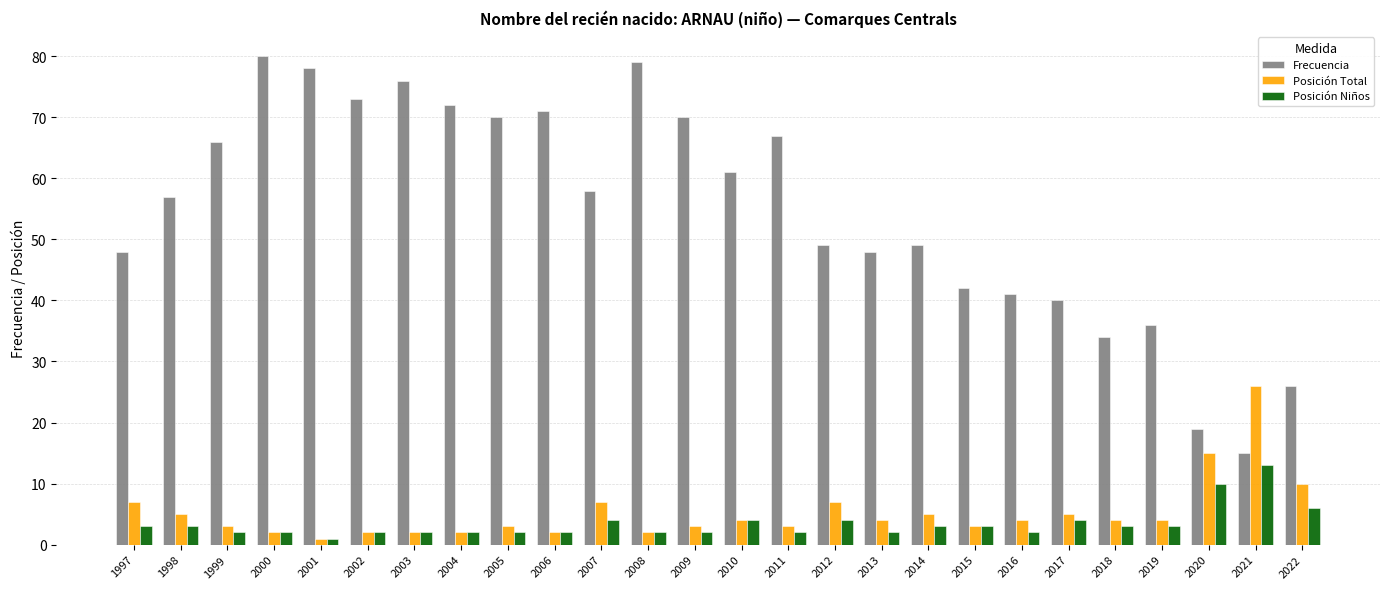

Which series has the widest spread of values?

Frecuencia